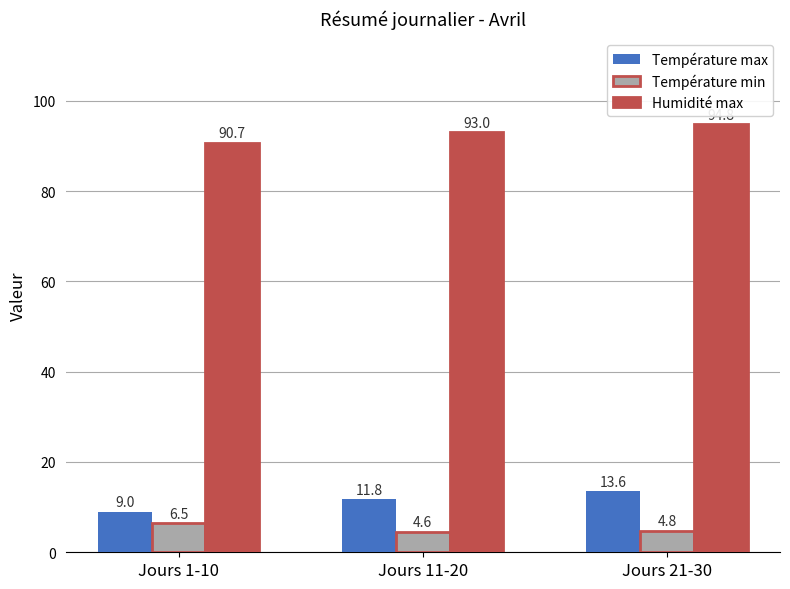

Which label corresponds to the smallest value in the chart?

Jours 11-20